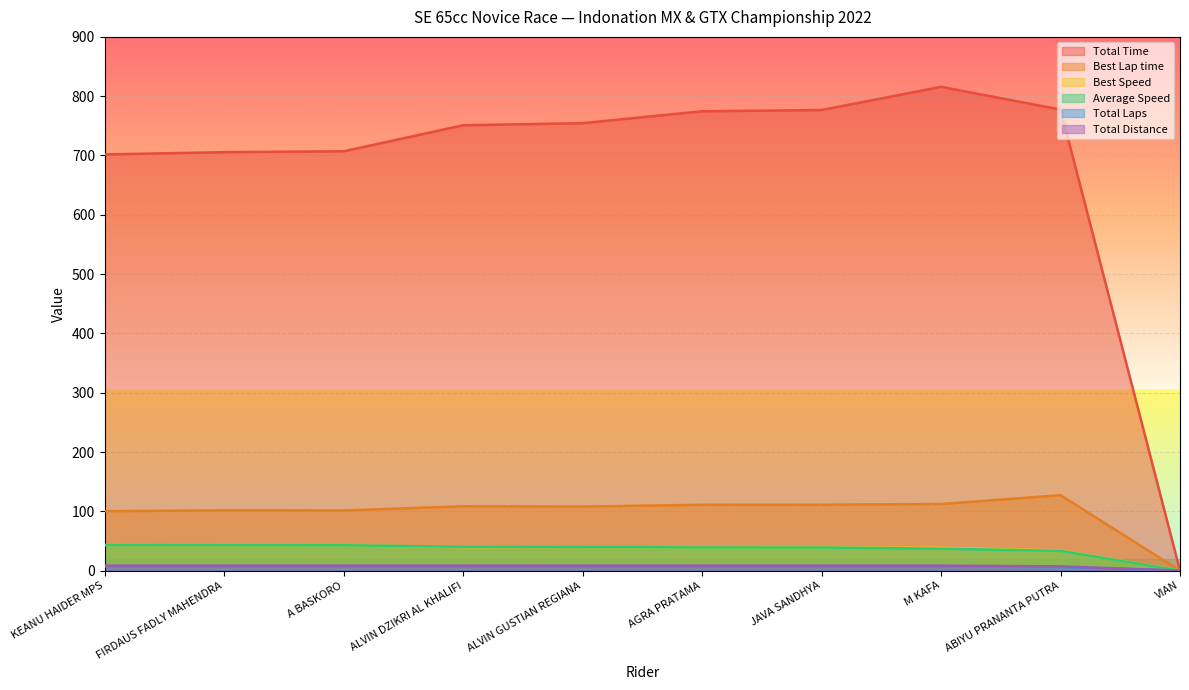

What is the label of the 4th point from the right?

JAVA SANDHYA